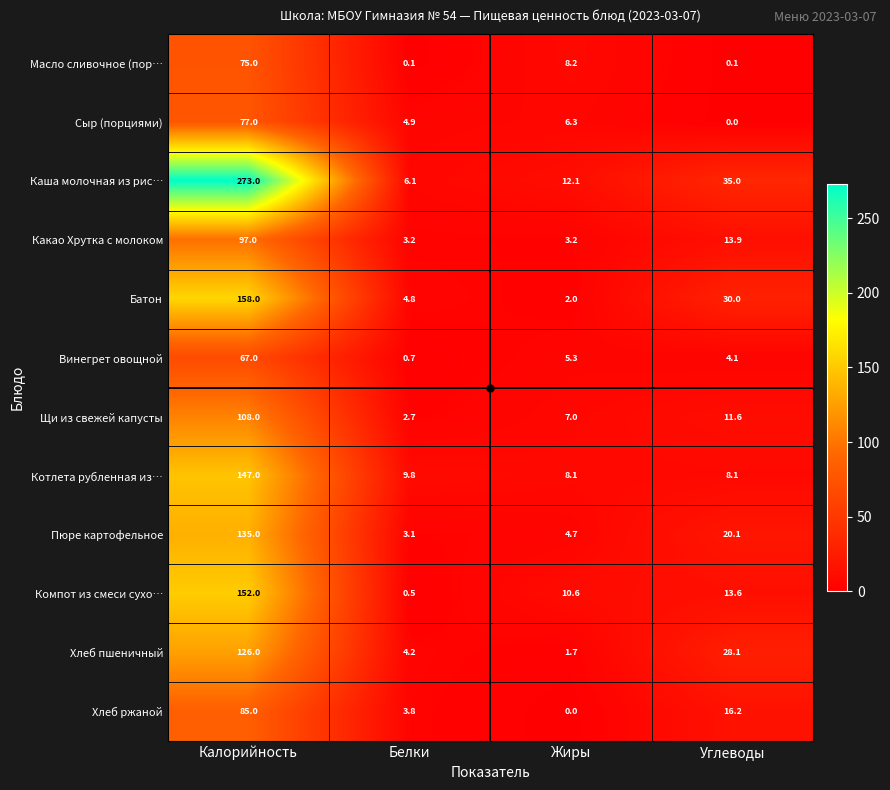

The value of Хлеб пшеничный at Белки is 4.2. True or false?

True